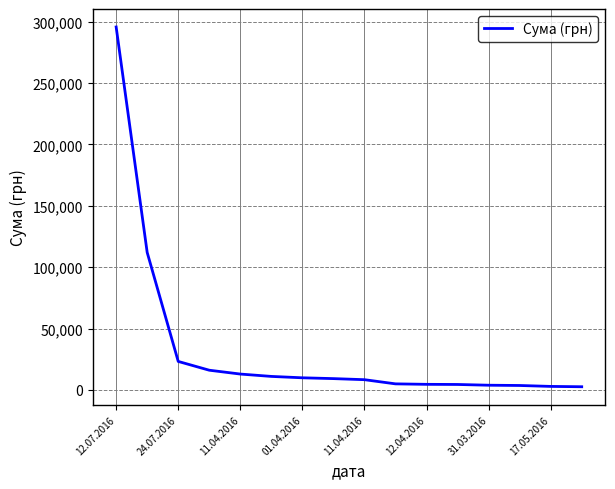

What is the maximum value shown in the chart?

295638.6